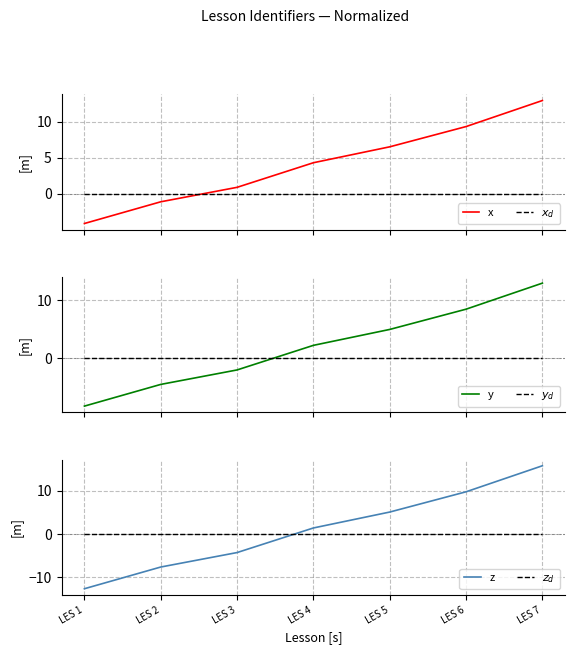

What is the value of the y point at the 4th from the left?

2.2